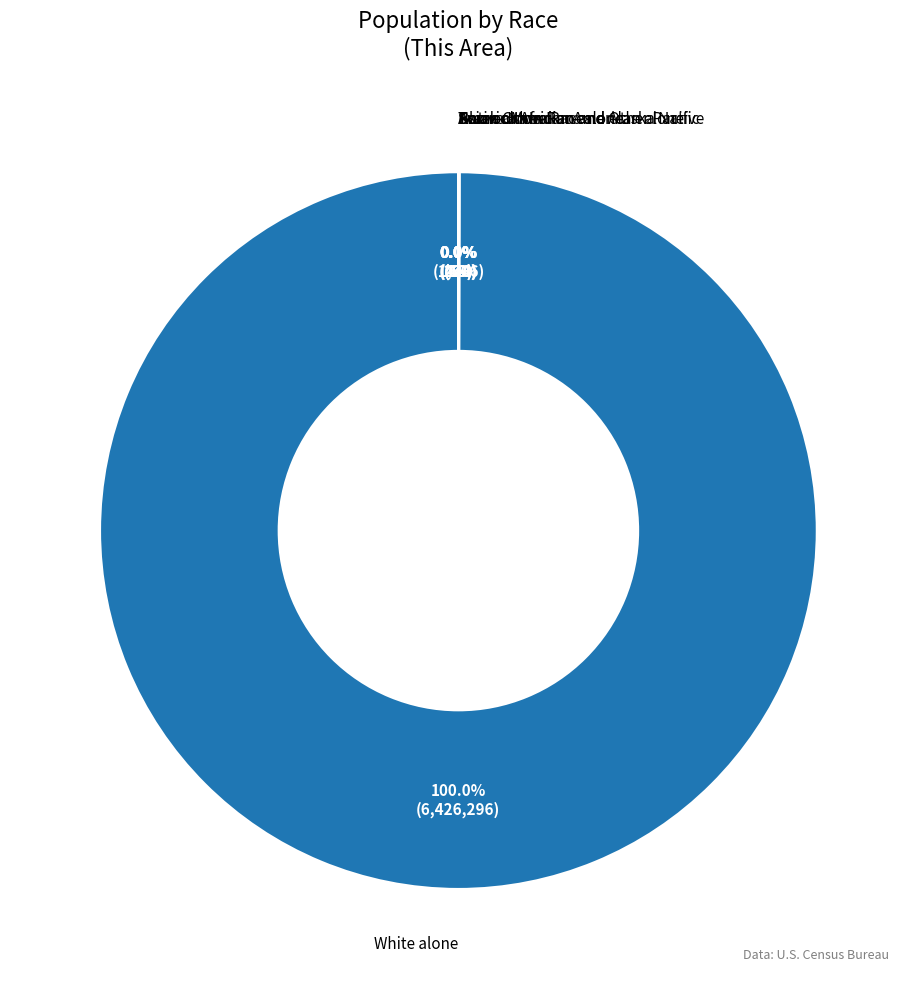

What is the largest slice in the pie chart?

White alone